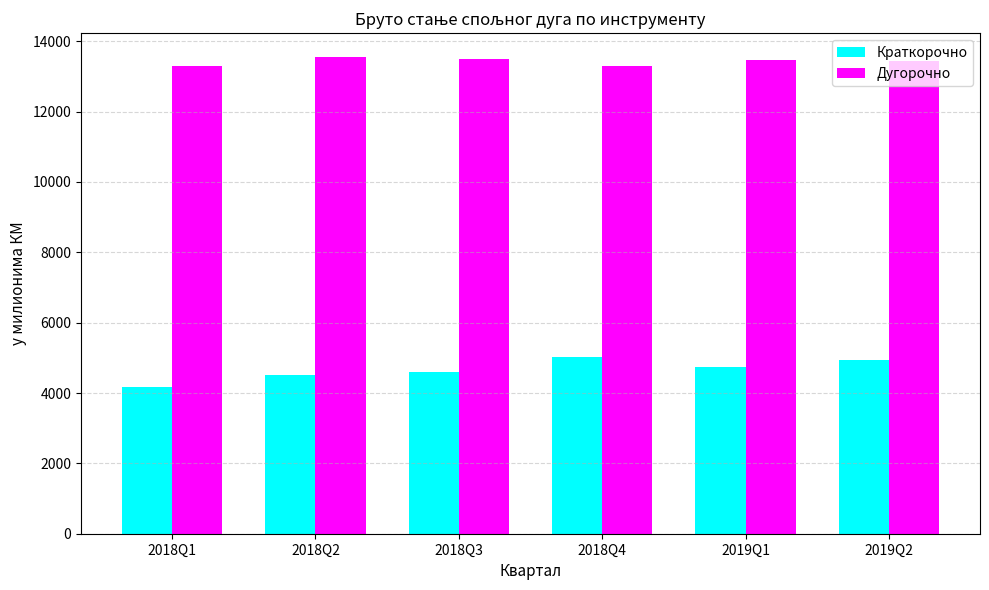

What is the maximum value shown in the chart?

13551.8